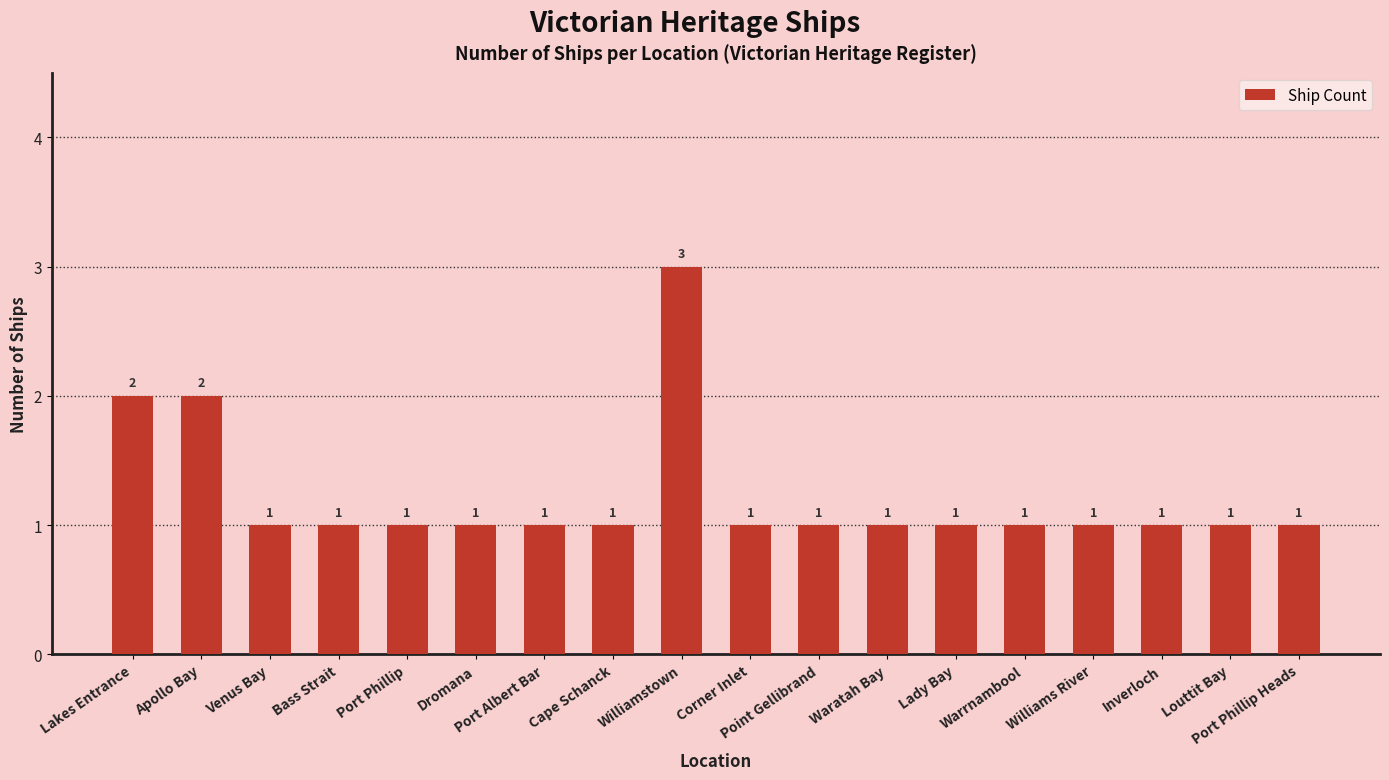

How many values are between 1 and 2?

17